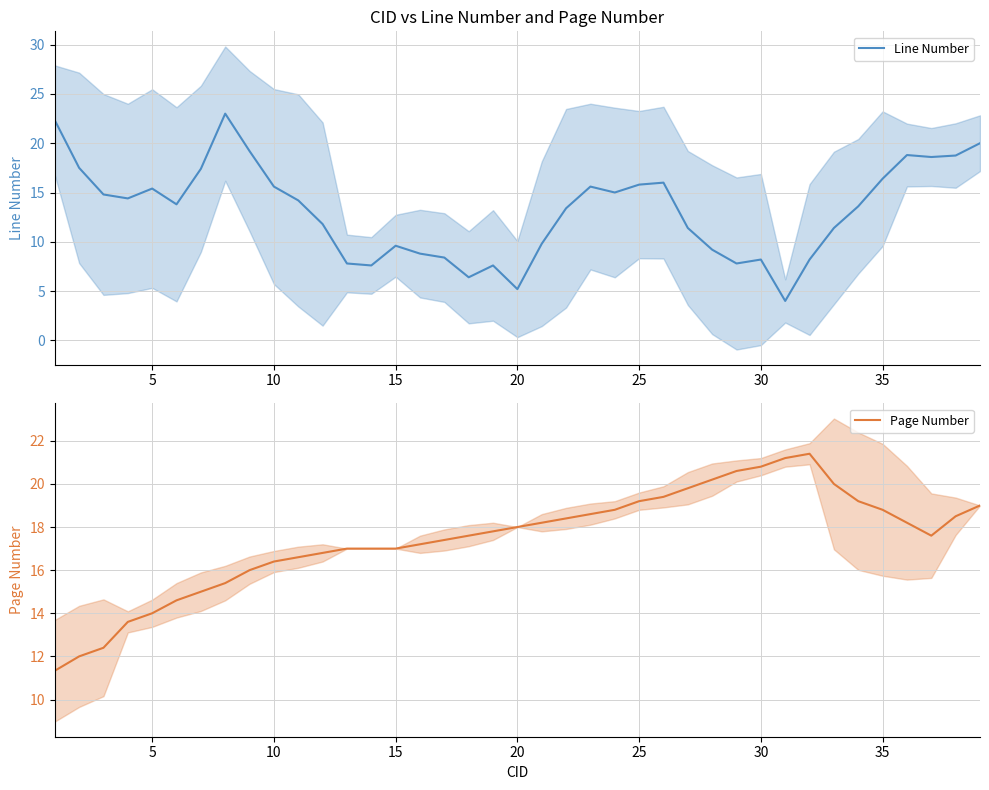

True or false: Line Number has a value of 11.4 at 35.

False